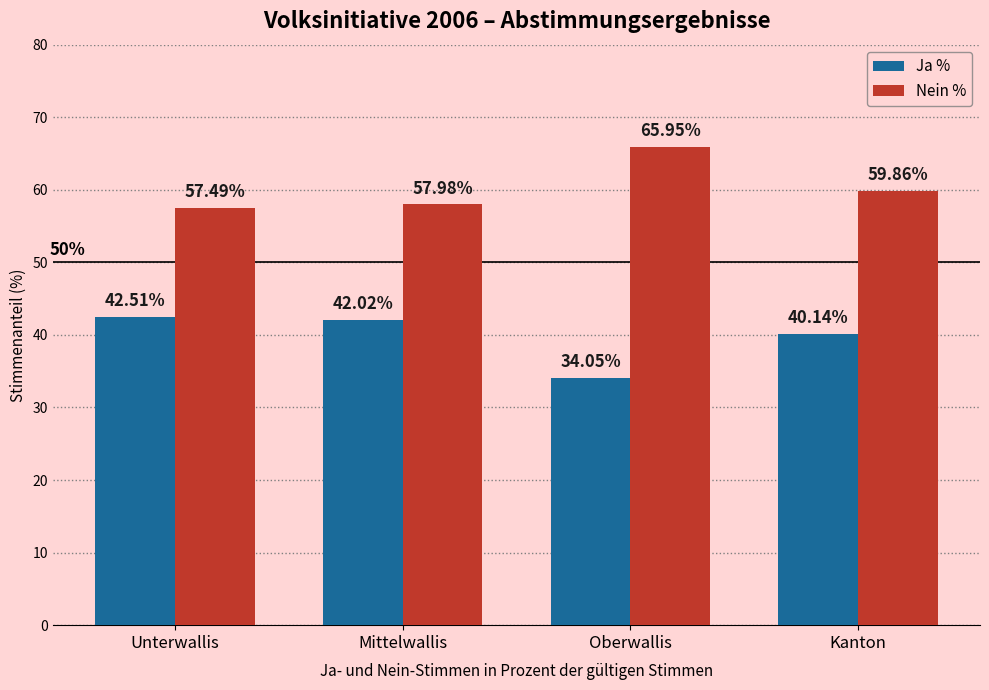

What are all the series names shown in the legend?

Ja %, Nein %